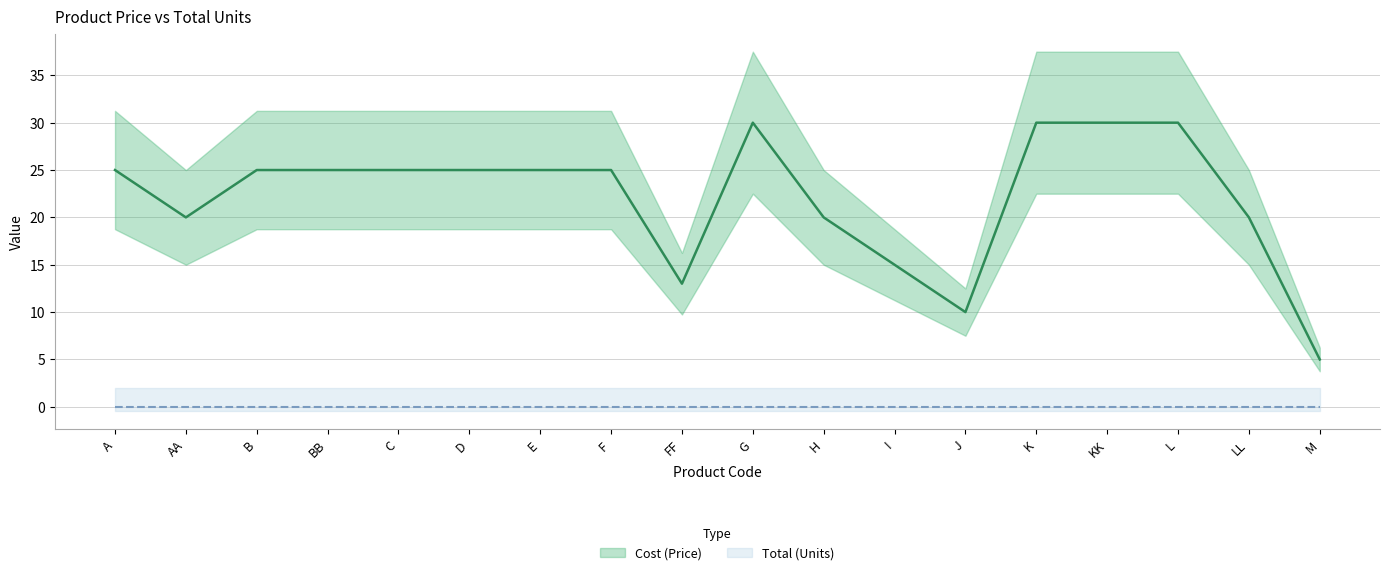

Between E and H, which is larger?

E